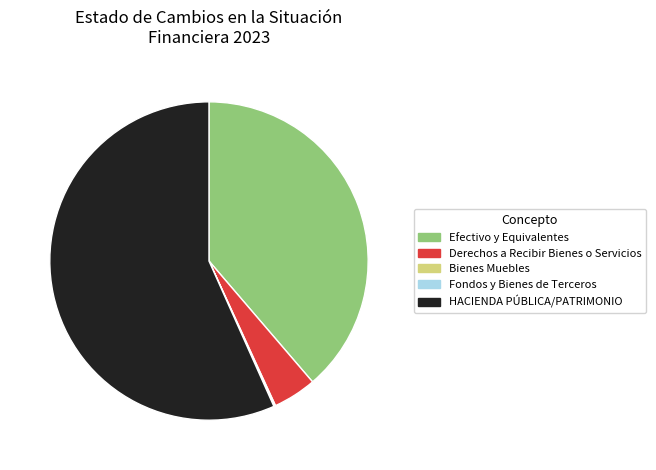

Which slice is the largest?

HACIENDA PÚBLICA/PATRIMONIO